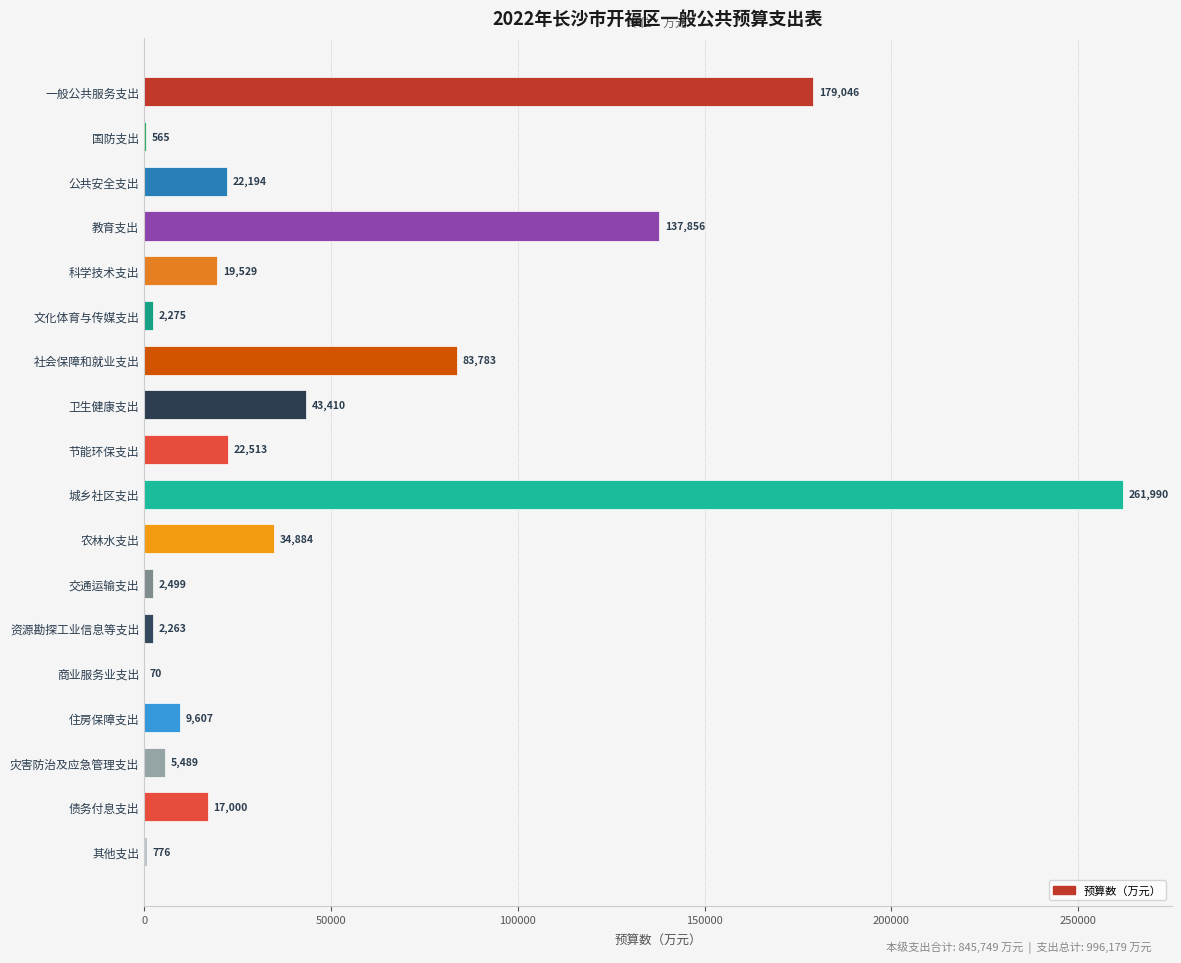

How many distinct data groups are displayed?

1